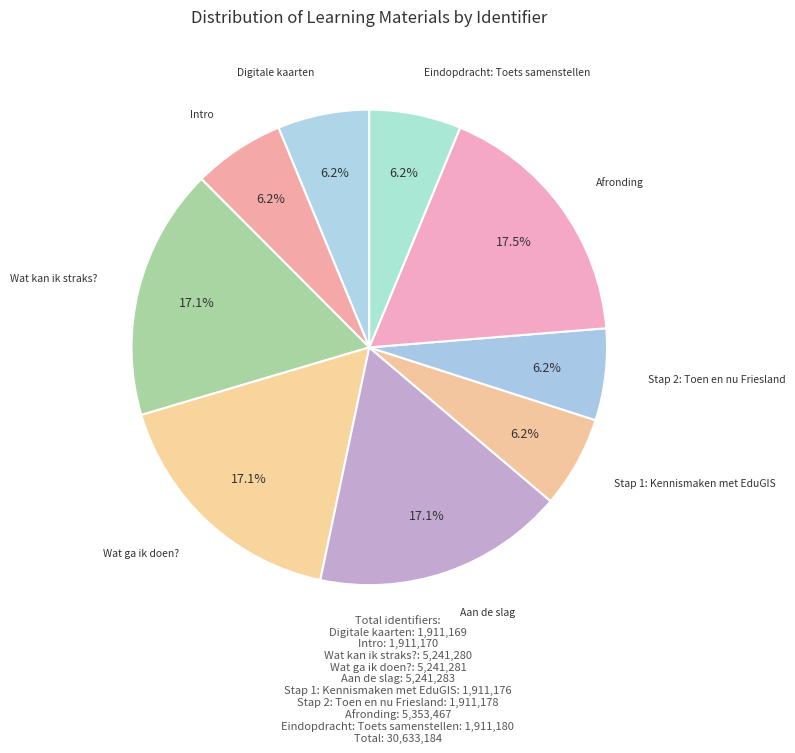

To the nearest percent, what is the difference between the largest and smallest slice percentages?

11%